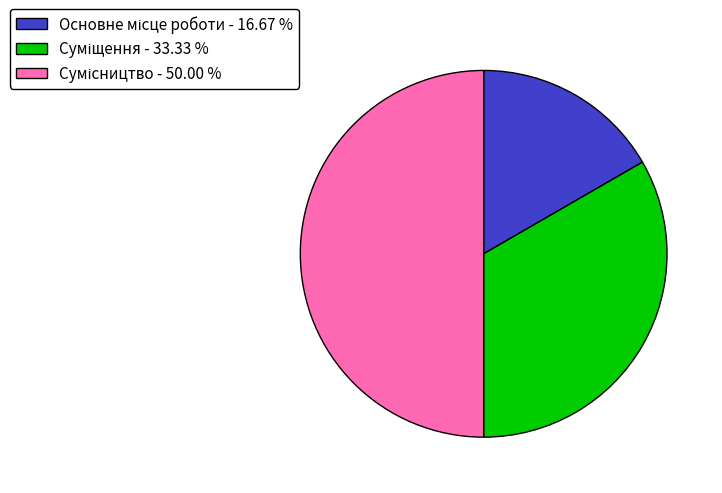

How many slices are in this pie chart?

3